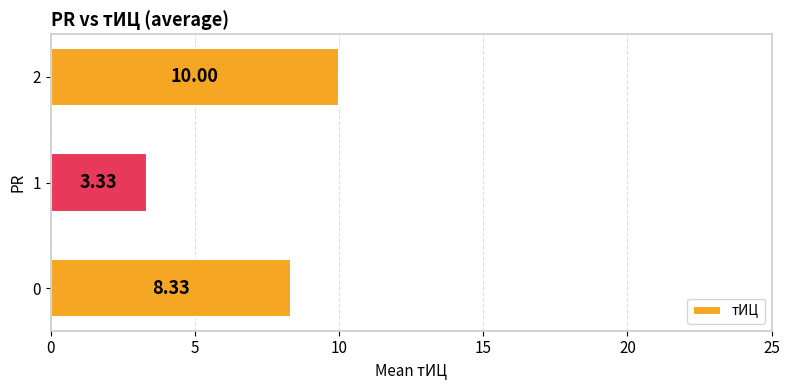

What is the change in value from 1 to 2?

+6.7